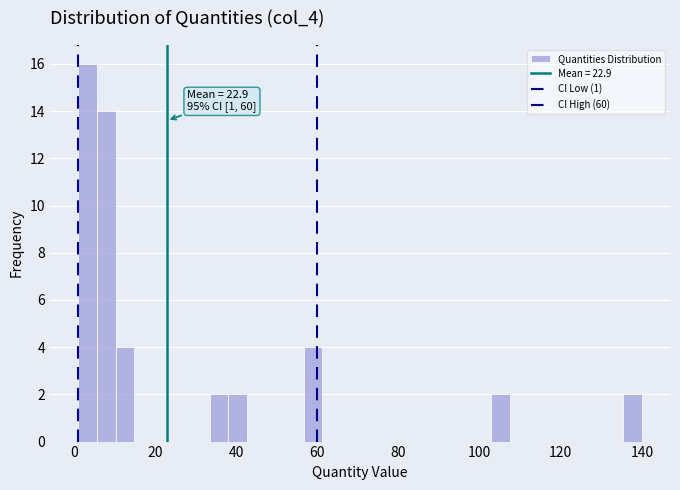

Read against the x-axis, roughly where is the centre of the tallest bar?

4